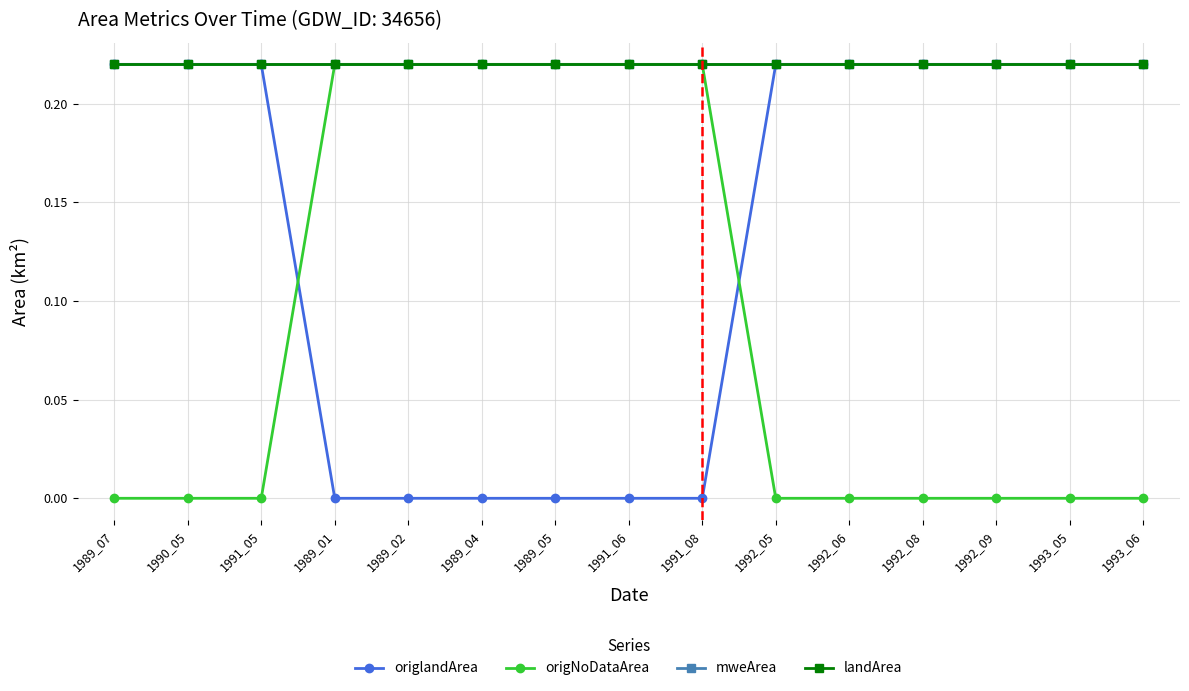

At 1991_08, list the series in order from largest to smallest.

origNoDataArea, mweArea, landArea, origlandArea